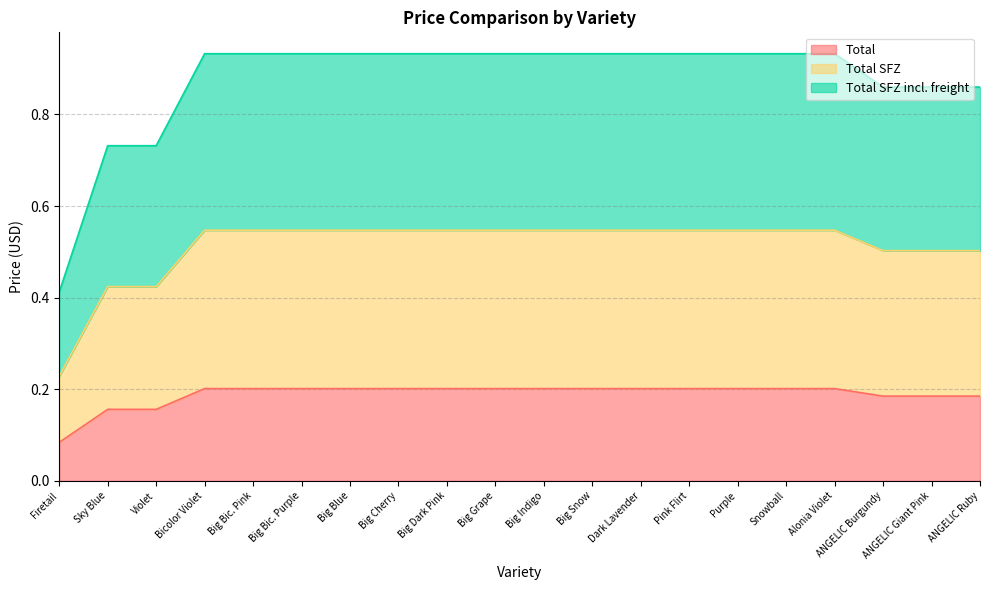

What position from the left is ANGELIC Giant Pink?

19